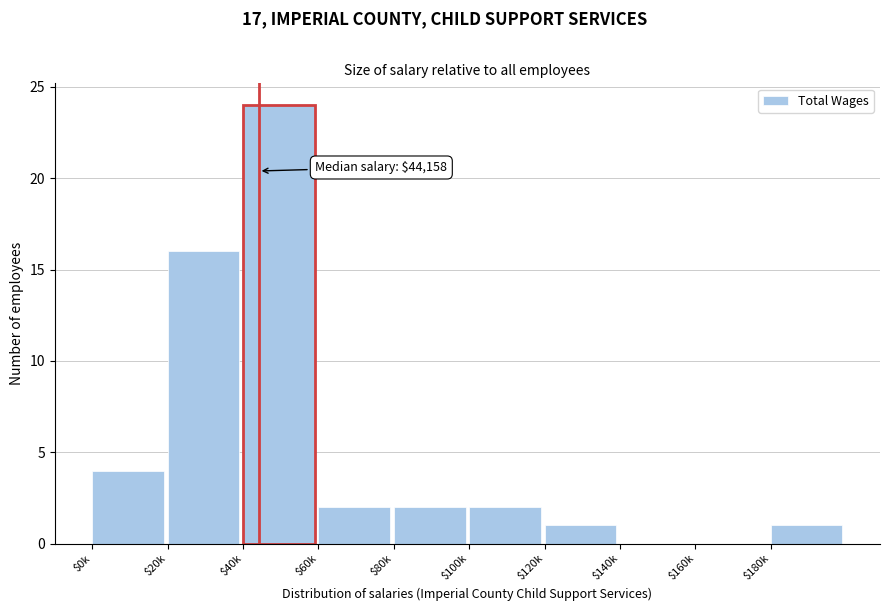

At which label is the value closest to 12?

$20k